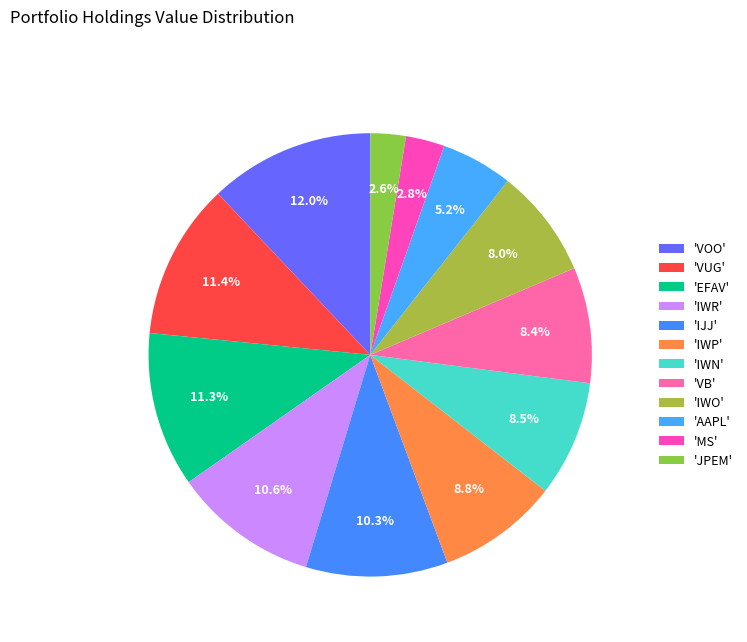

Count the number of slices in the pie.

12